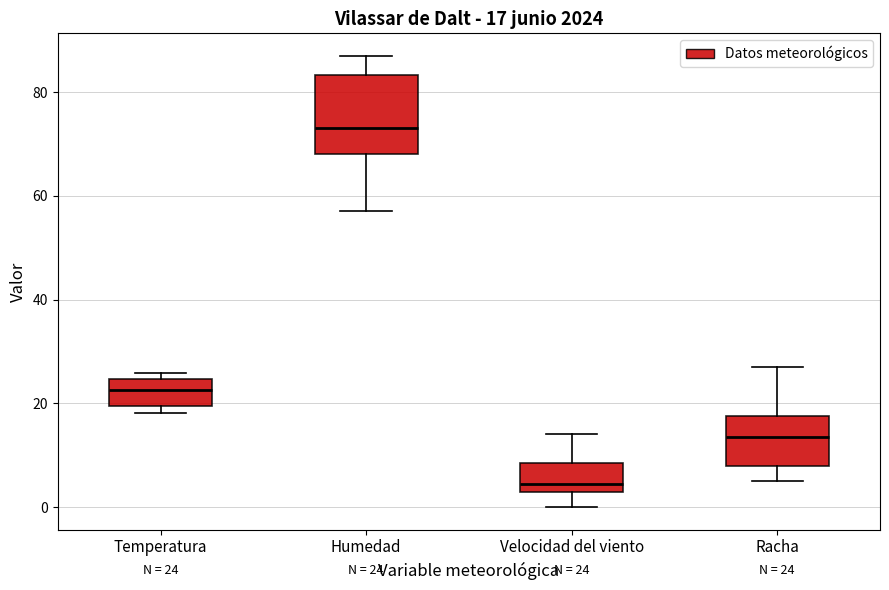

Comparing the boxes themselves (not the whiskers), which one is the tallest?

Humedad